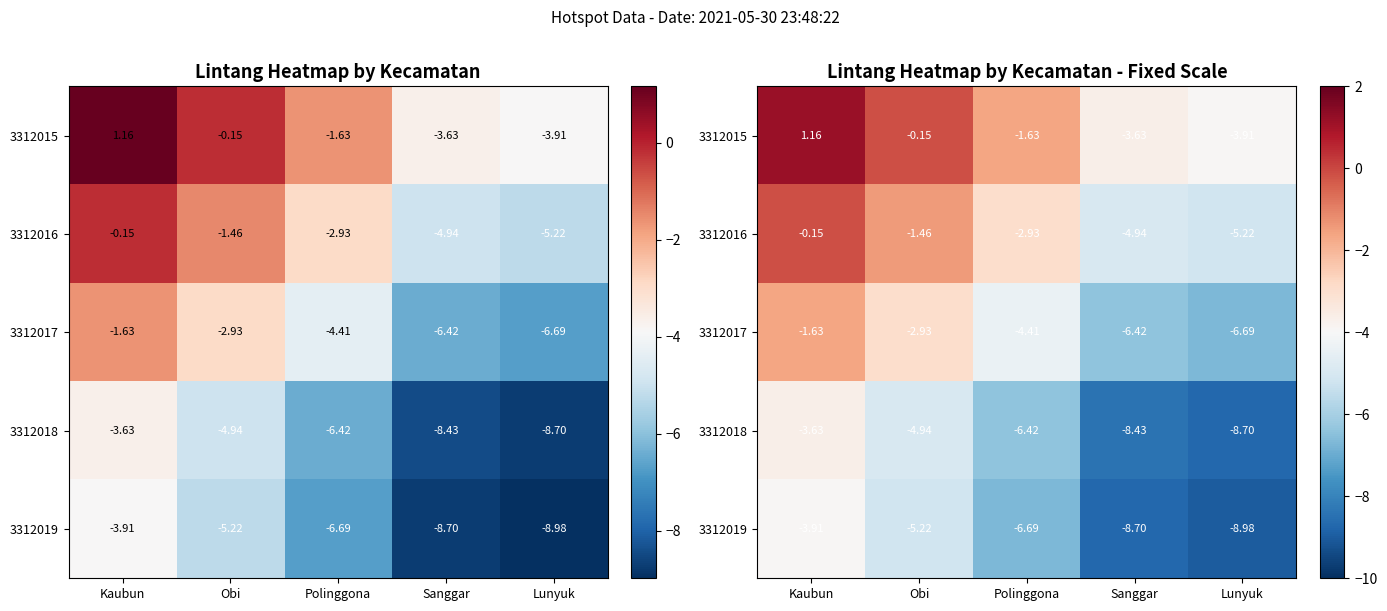

What is the difference between the highest and lowest values at Lunyuk?

5.1